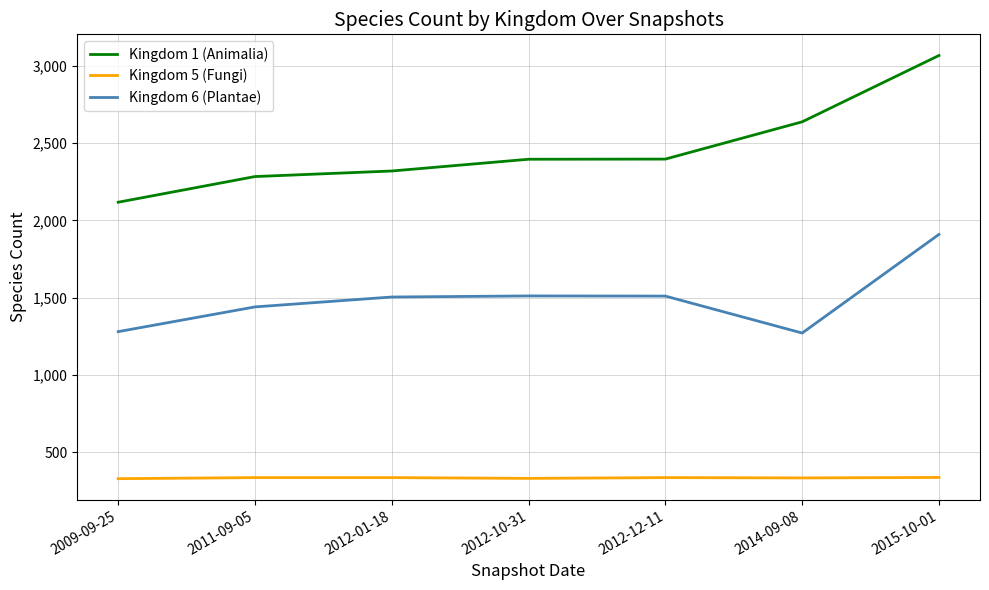

At which category does the chart reach its peak across all series?

2015-10-01